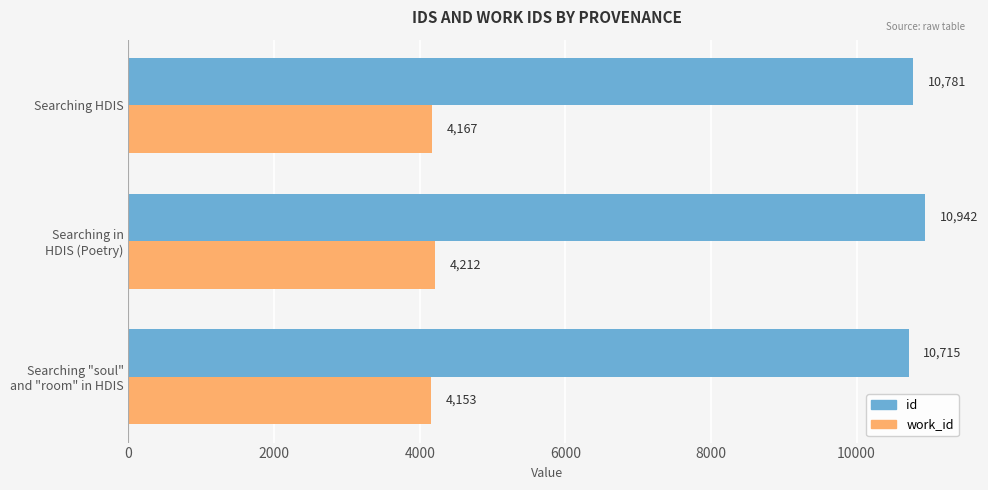

Rank the categories by work_id value from highest to lowest.

Searching in
HDIS (Poetry), Searching HDIS, Searching "soul"
and "room" in HDIS